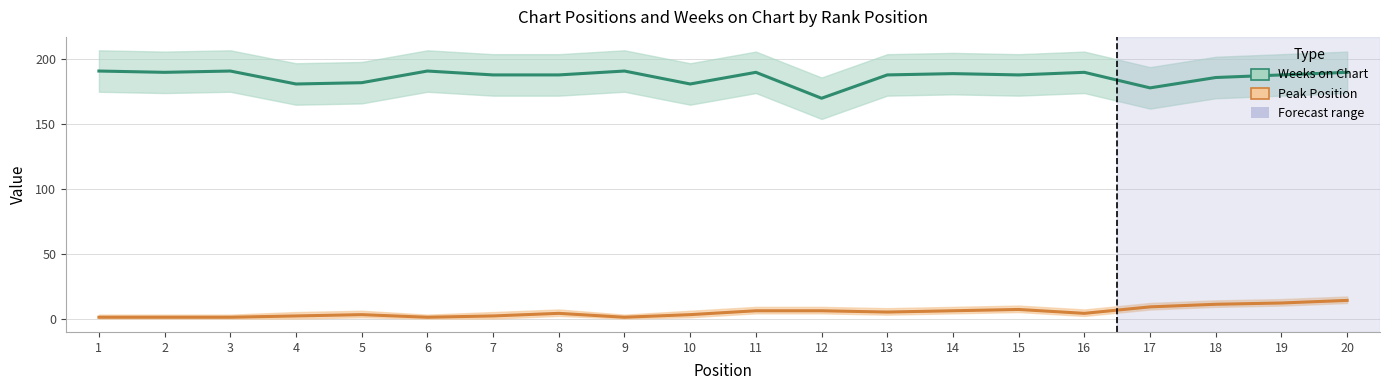

True or false: Peak Position and Weeks on Chart cross at least once.

False